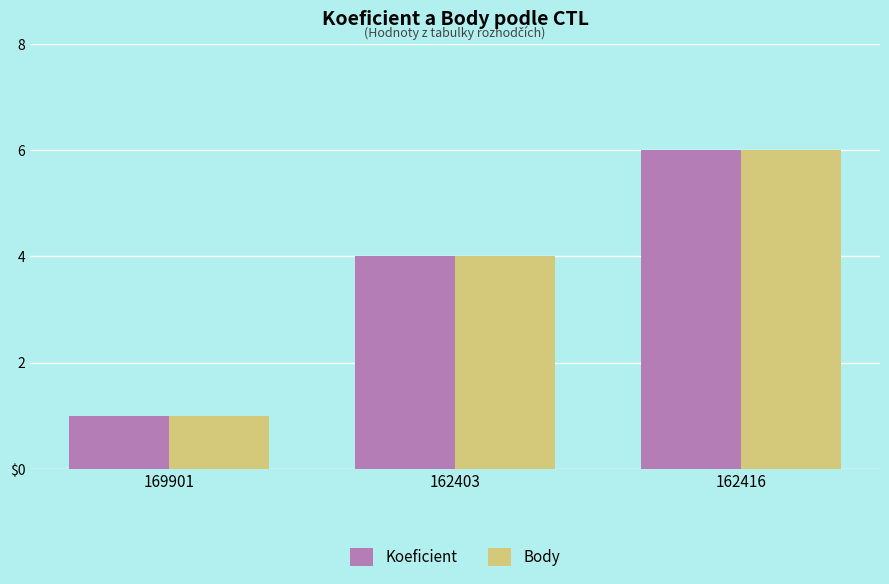

What are all the series names shown in the legend?

Koeficient, Body